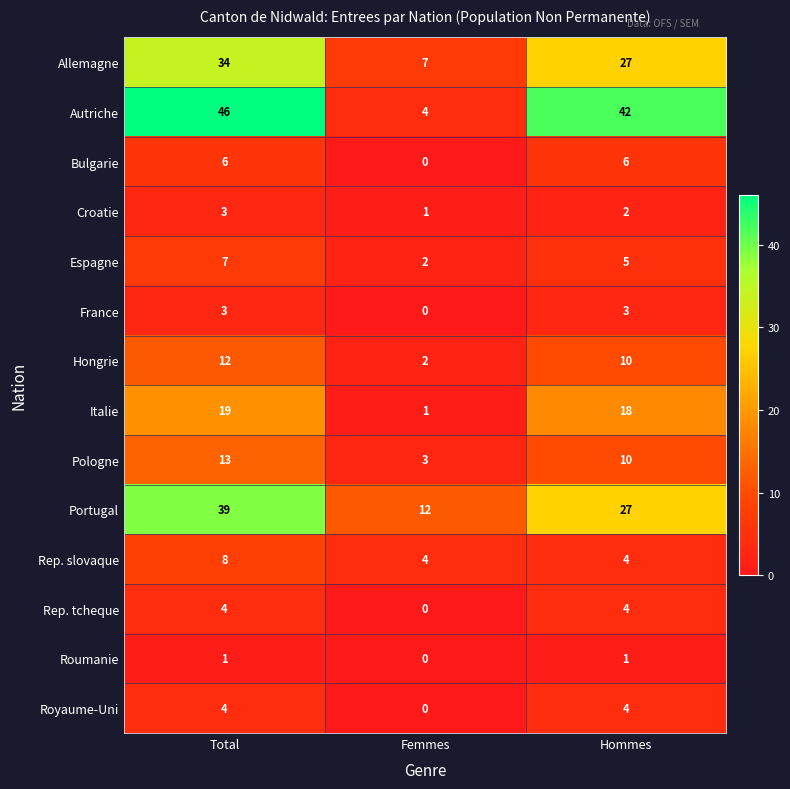

Between Total and Hommes, which series saw the biggest shift?

Portugal